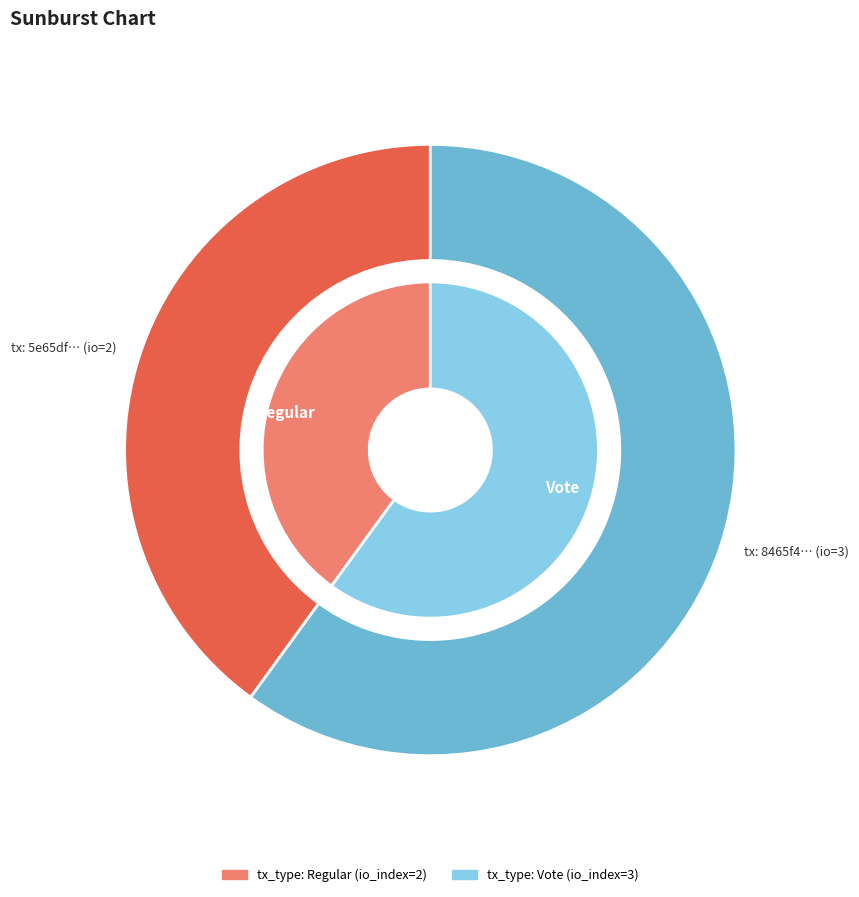

Is 1 the majority of the pie?

Yes